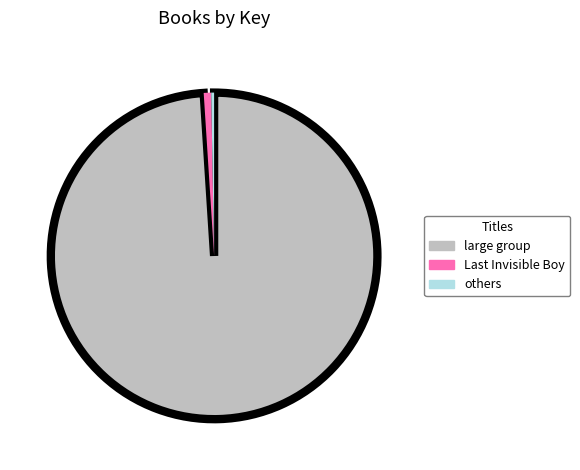

Between large group and others, which is larger?

large group